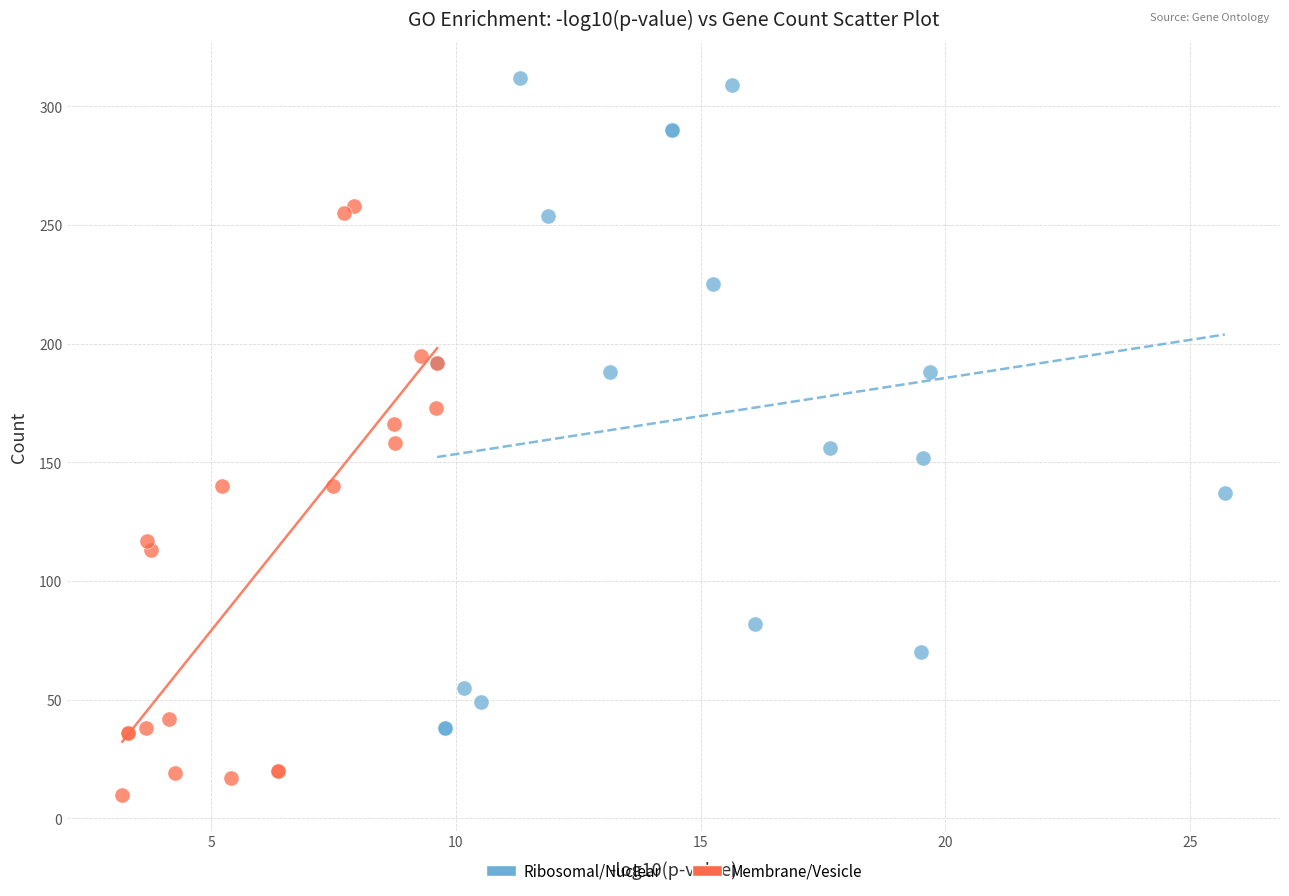

Which series reaches the maximum Y coordinate?

Ribosomal/Nuclear